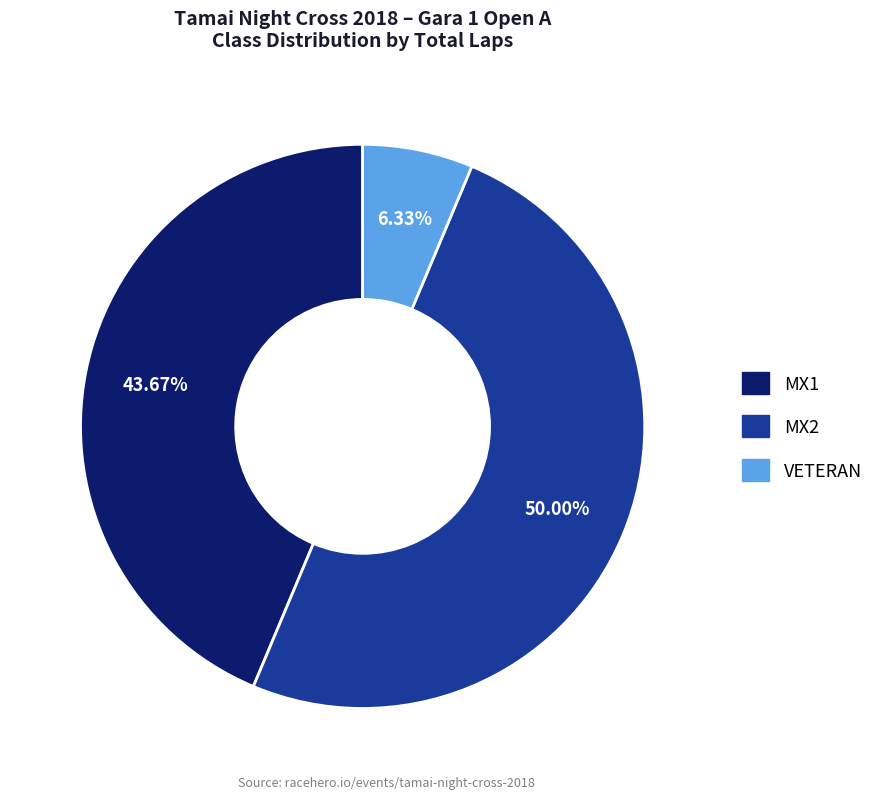

Which has a higher value, MX1 or MX2?

MX2